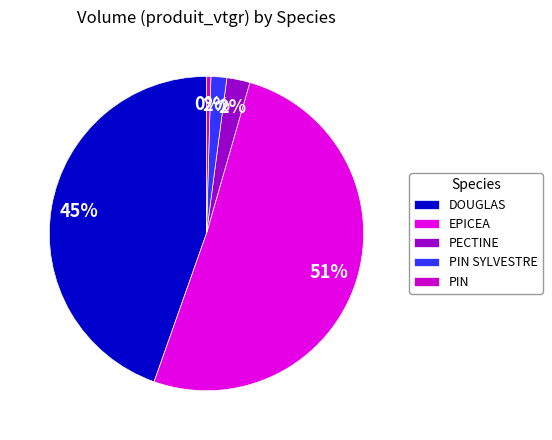

How many segments does this pie chart have?

5